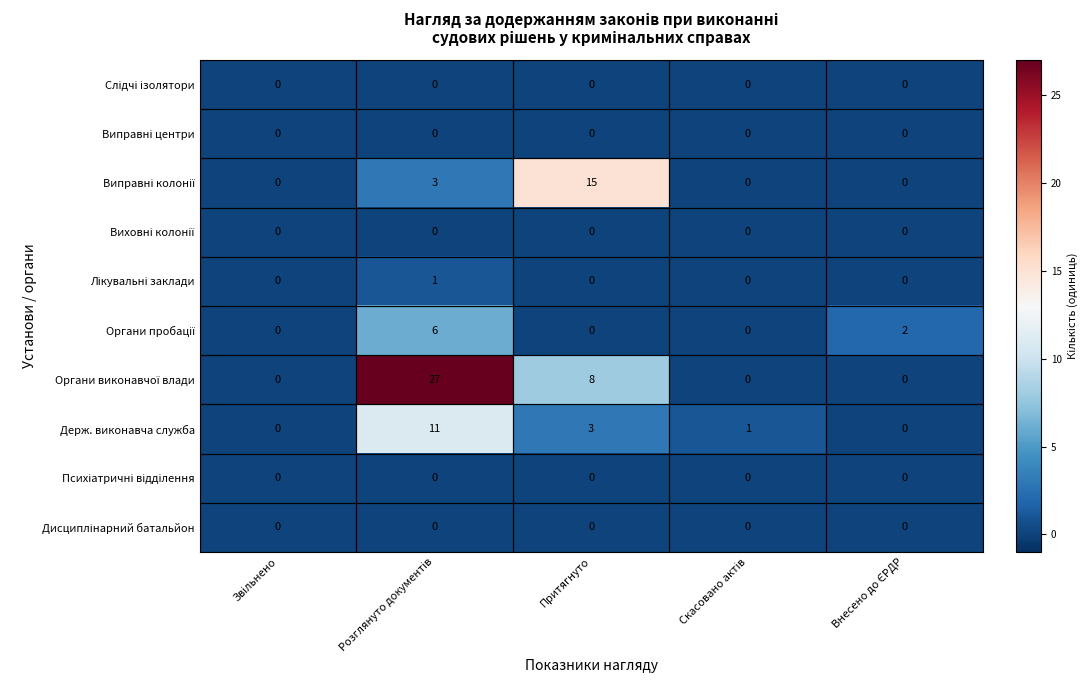

What is the maximum value shown in the chart?

27